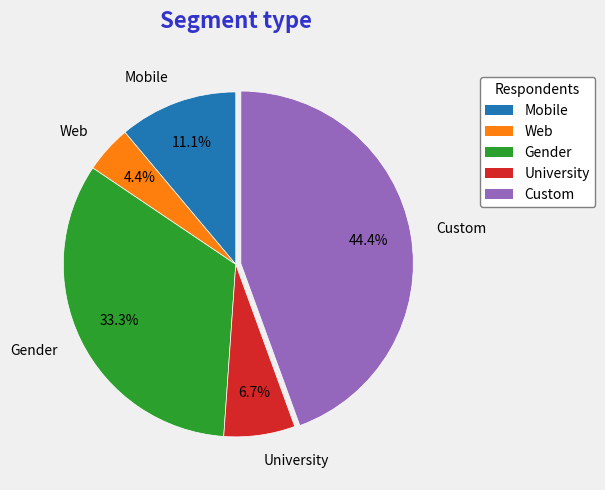

Rank the categories by value from lowest to highest.

Web, University, Mobile, Gender, Custom